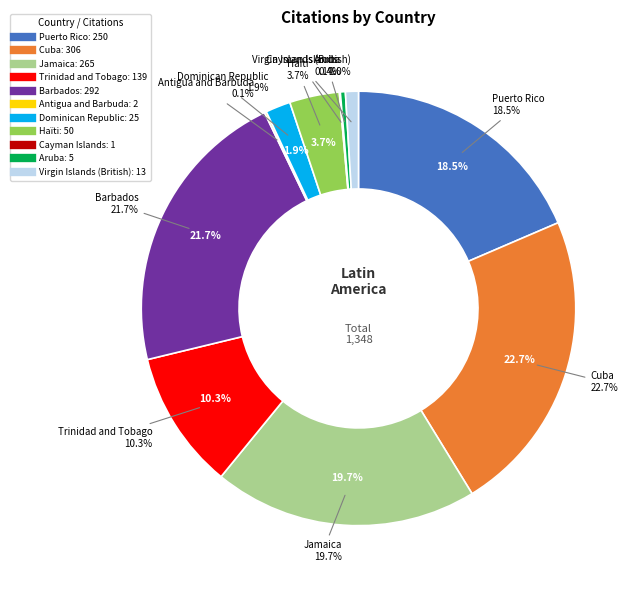

What percentage is the Haïti slice, to the nearest percent?

4%